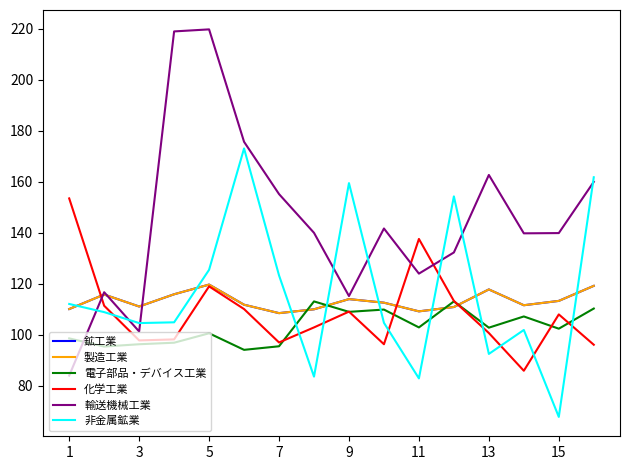

Does the chart display data point markers on the line(s)?

No